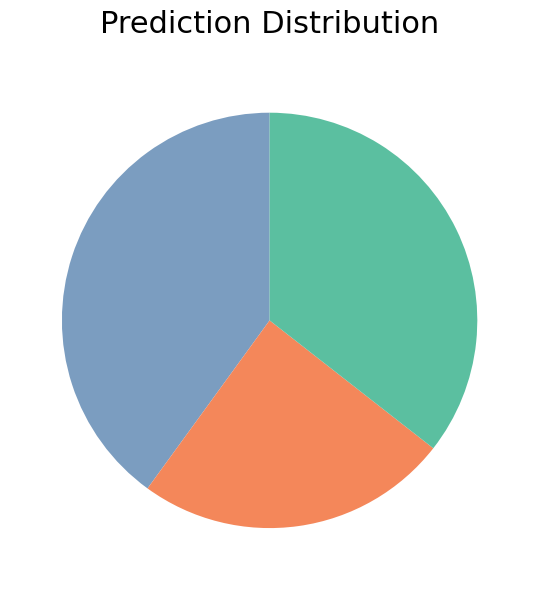

Does any single category account for the majority?

No